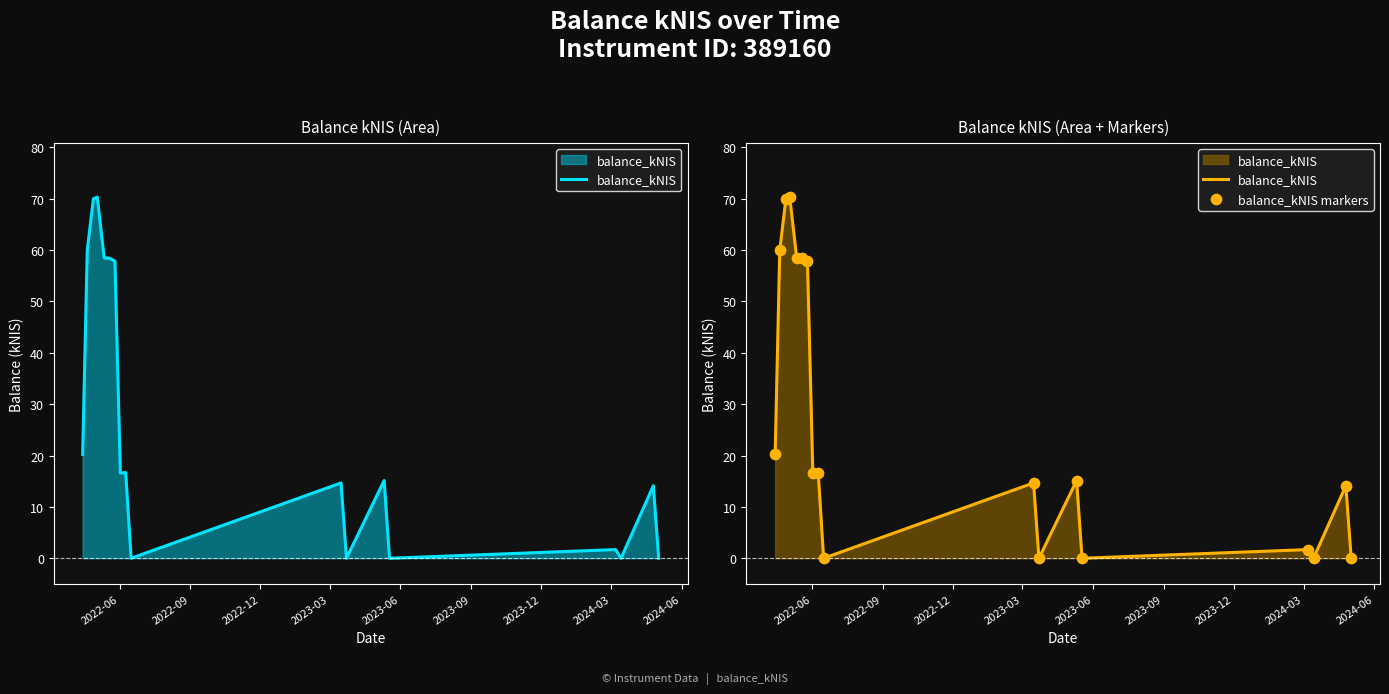

Which series has the largest Y range (max minus min)?

balance_kNIS